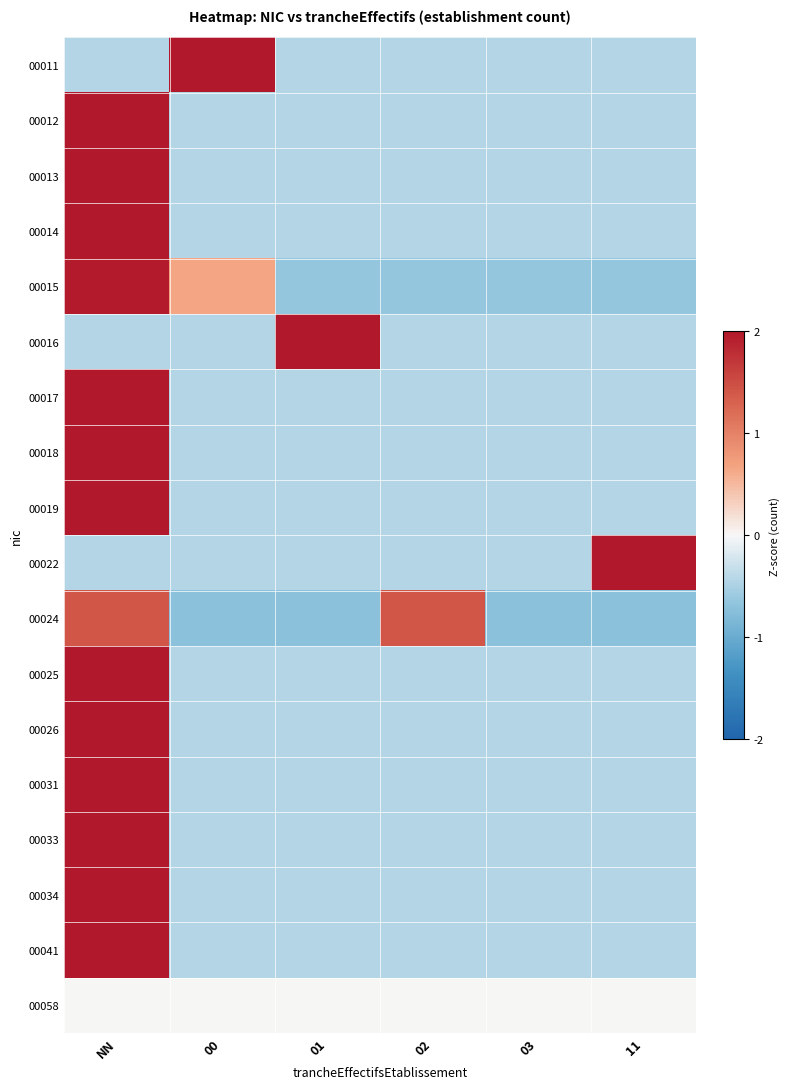

What is the spread (max minus min) of values at 02?

2.1